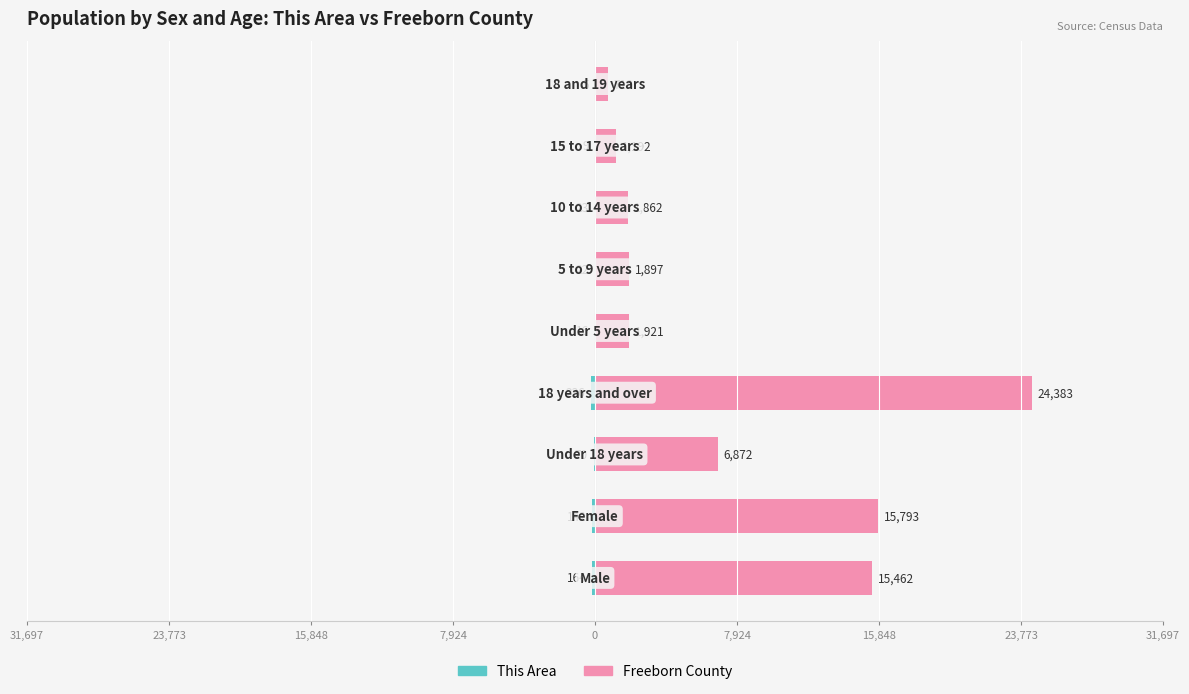

What is the average value of the This Area series?

-76